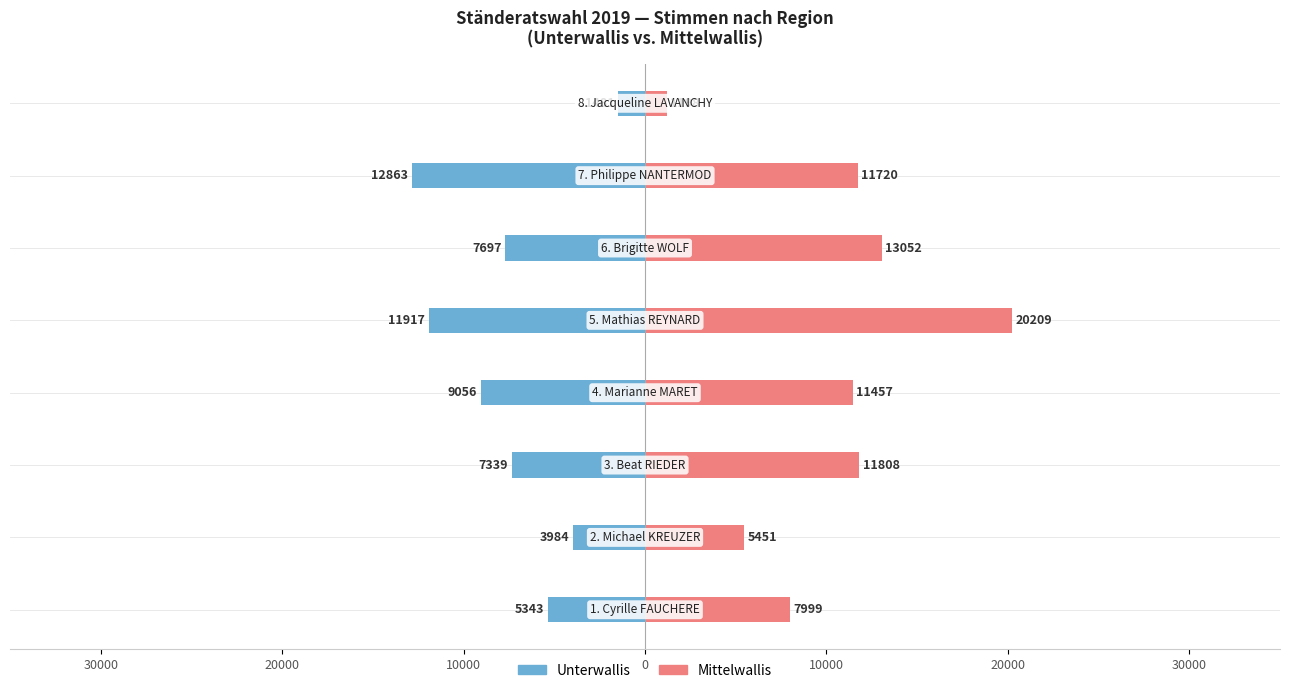

Which series changed the most between 20000 and 20000?

Mittelwallis